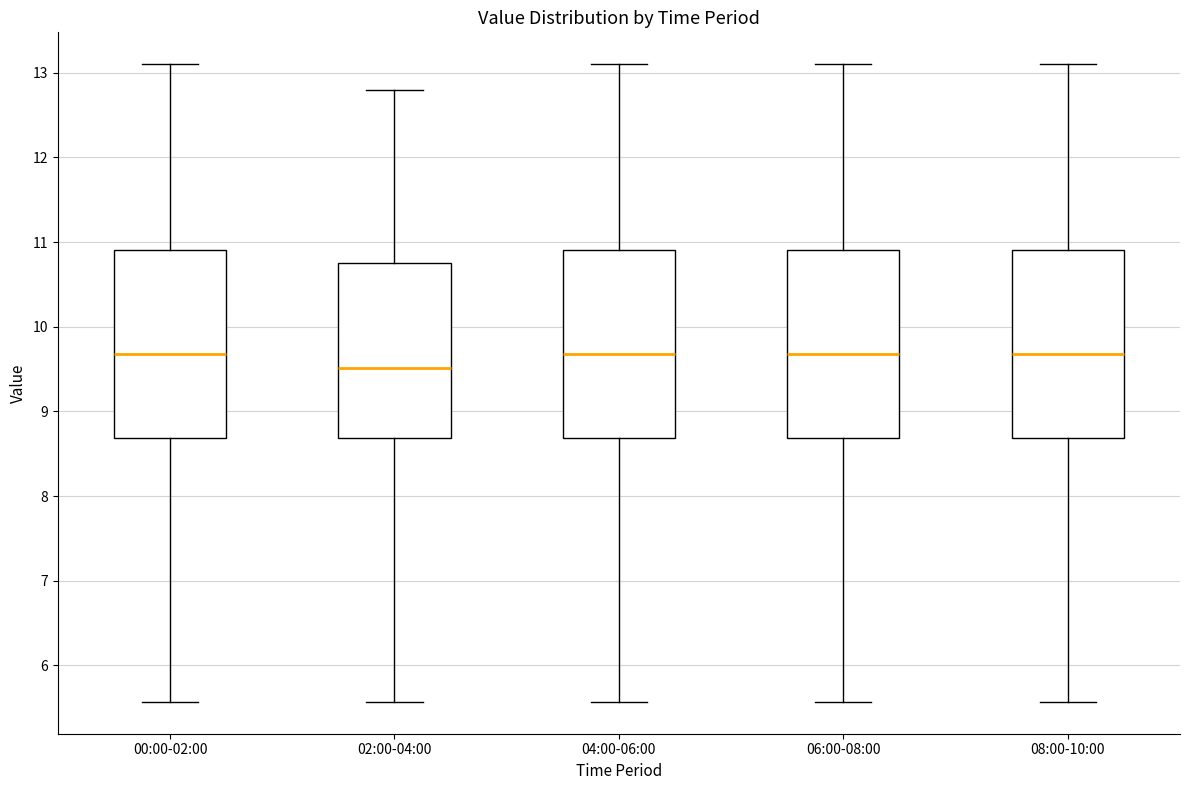

Where does the lower whisker of the box for 04:00-06:00 end on the y-axis? The values are not printed on the chart, so give them approximately, as read against the axis.

5.6